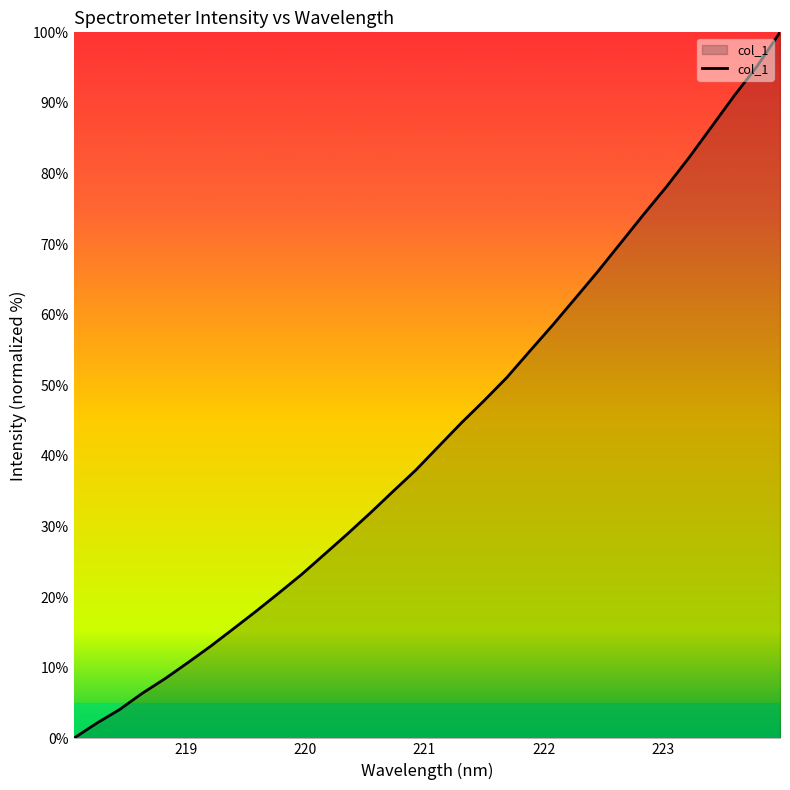

True or false: the data has more than 1 interior local peaks.

False